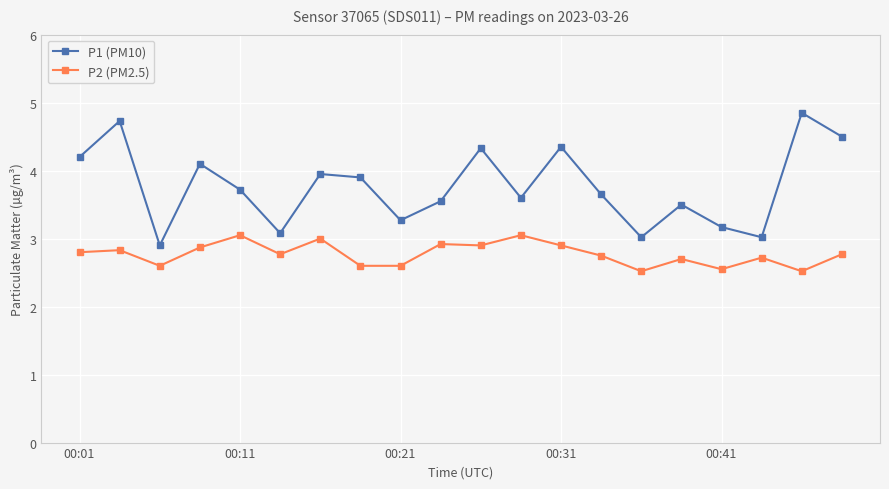

Which series has the widest spread of values?

P1 (PM10)